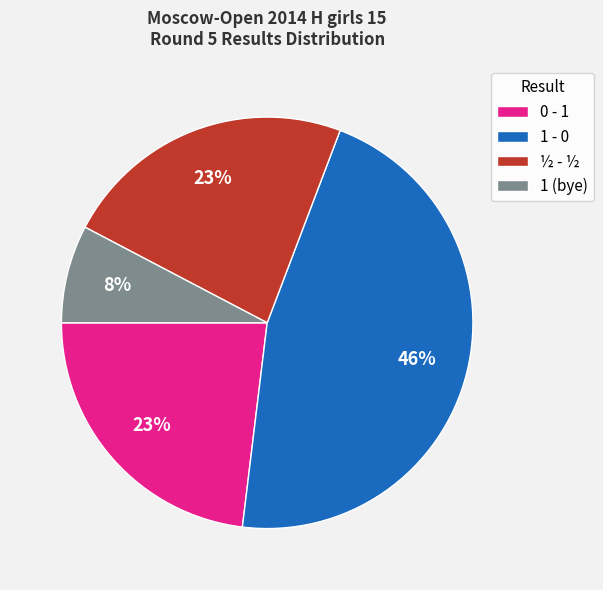

Which slice is the smallest?

1 (bye)